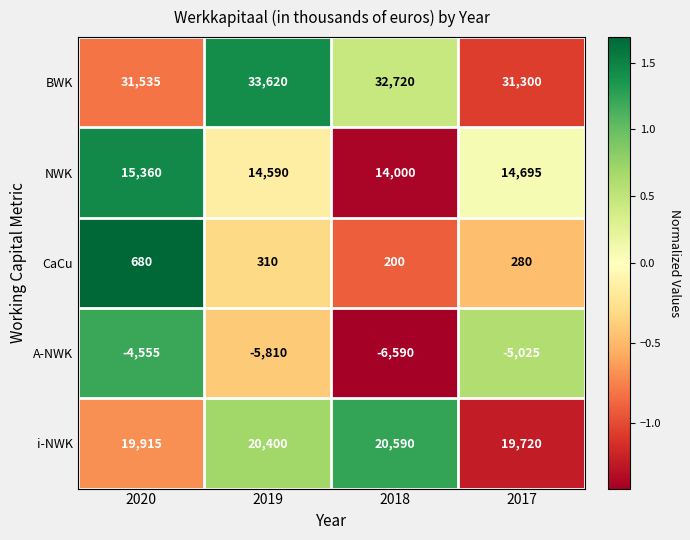

How many values in the i-NWK series are below 20400?

2